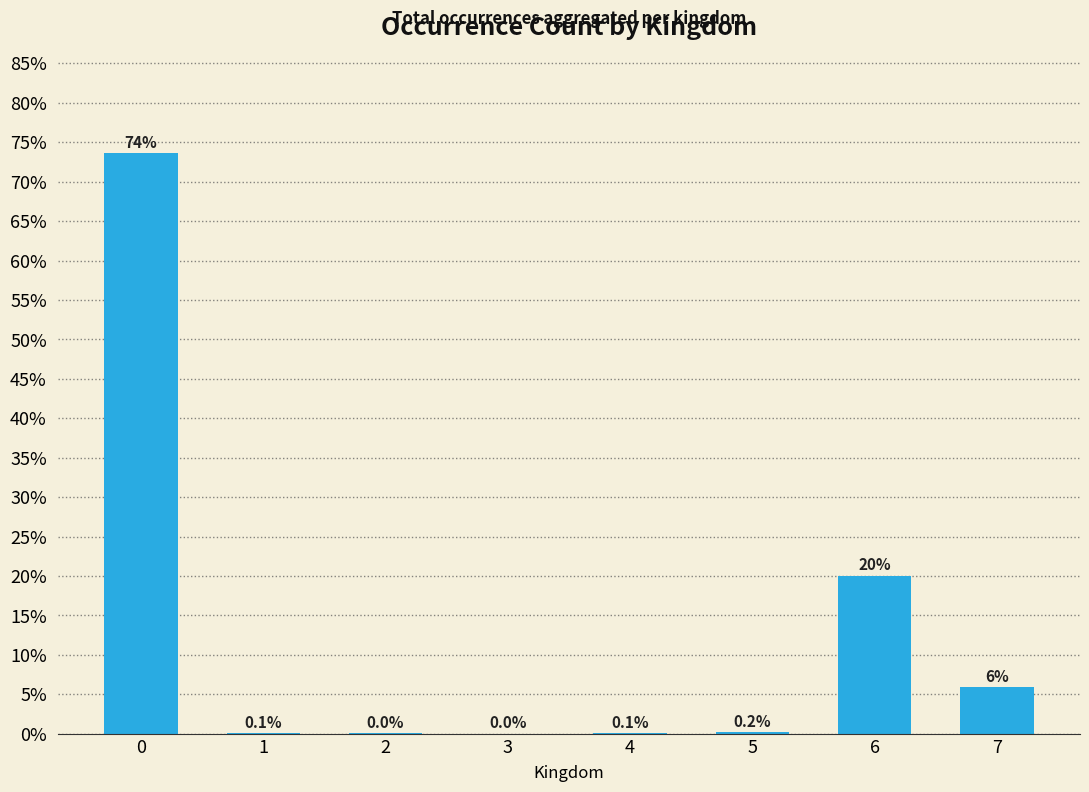

Is it true that the value at 5 is 0.2?

True